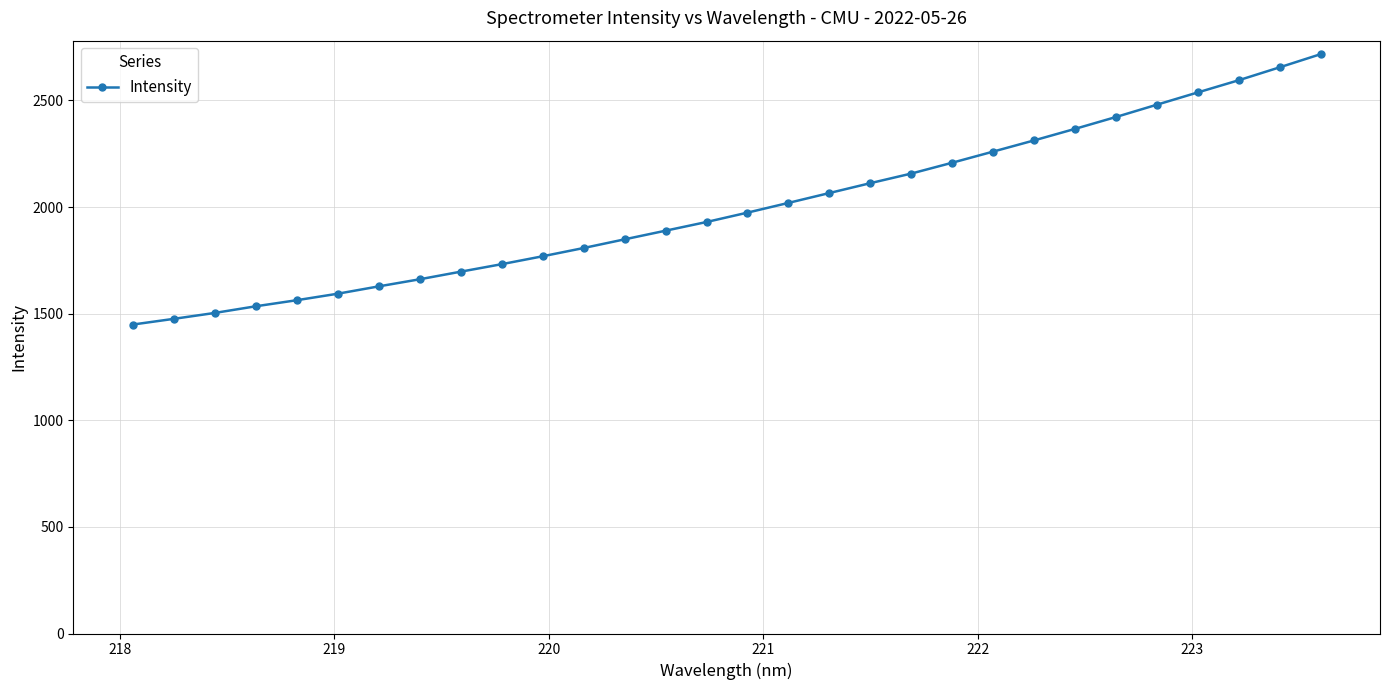

What is the average value?

1998.9